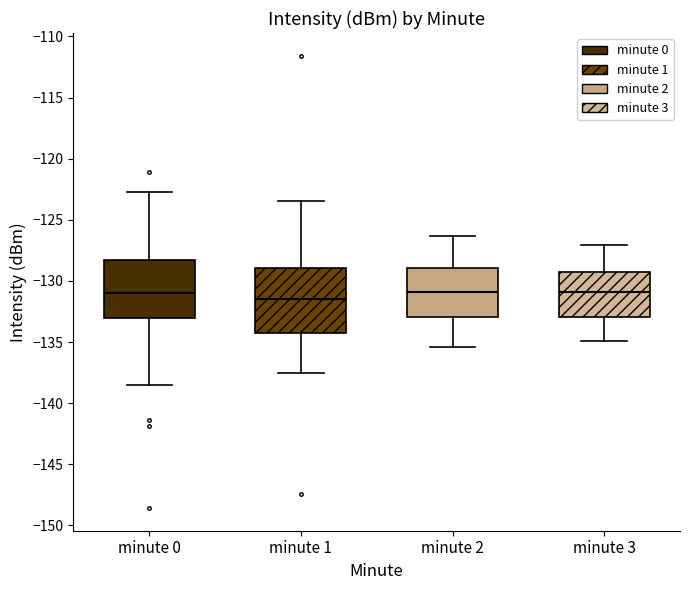

Reading left to right, transcribe this box plot: for each box, give where its median line is, the range the box spans, and where its two whiskers end, as read against the y-axis. The values are not printed on the chart, so give them approximately, as read against the axis.

minute 0: median -131.0, box -133.0 to -128.5, whiskers -138.5 to -122.5
minute 1: median -131.5, box -134.0 to -129.0, whiskers -137.5 to -123.5
minute 2: median -131.0, box -133.0 to -129.0, whiskers -135.5 to -126.5
minute 3: median -131.0, box -133.0 to -129.0, whiskers -135.0 to -127.0